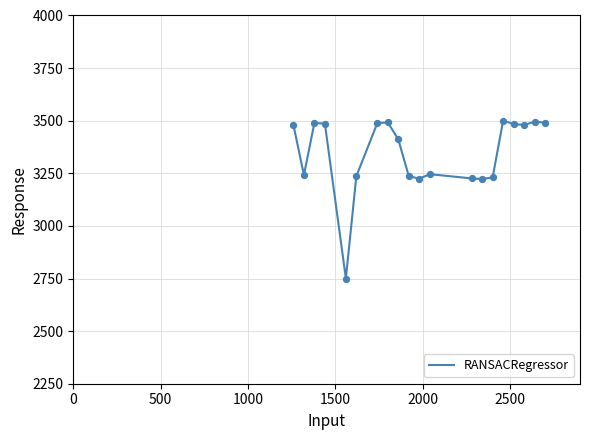

What is the maximum value shown in the chart?

3500.0